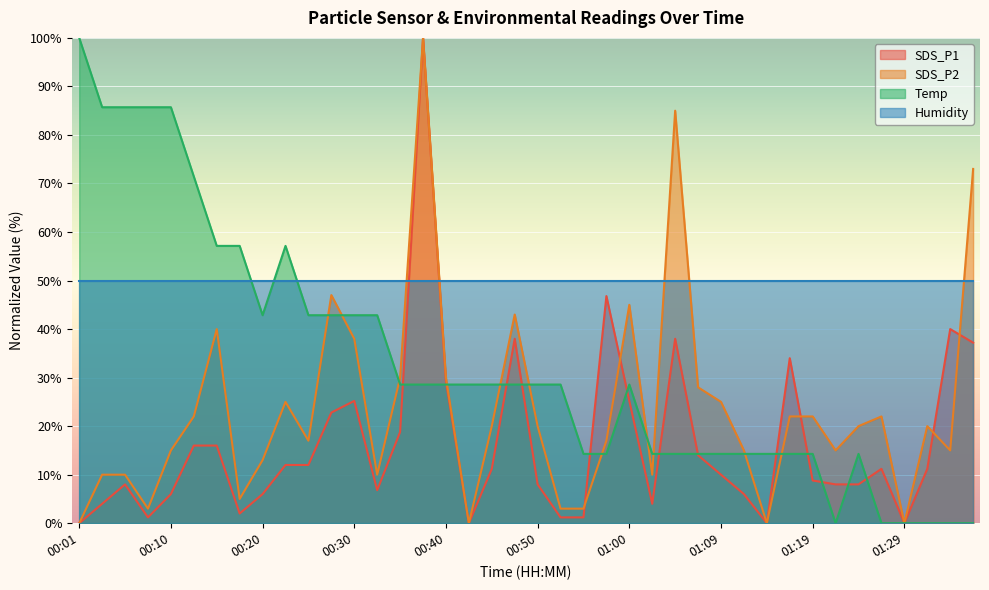

Rank the series by their average value, from lowest to highest.

SDS_P1, SDS_P2, Temp, Humidity